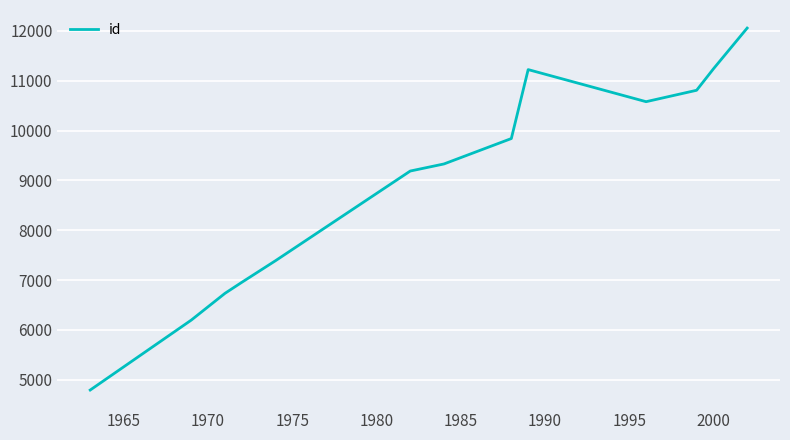

What is the greatest value displayed?

12057.0